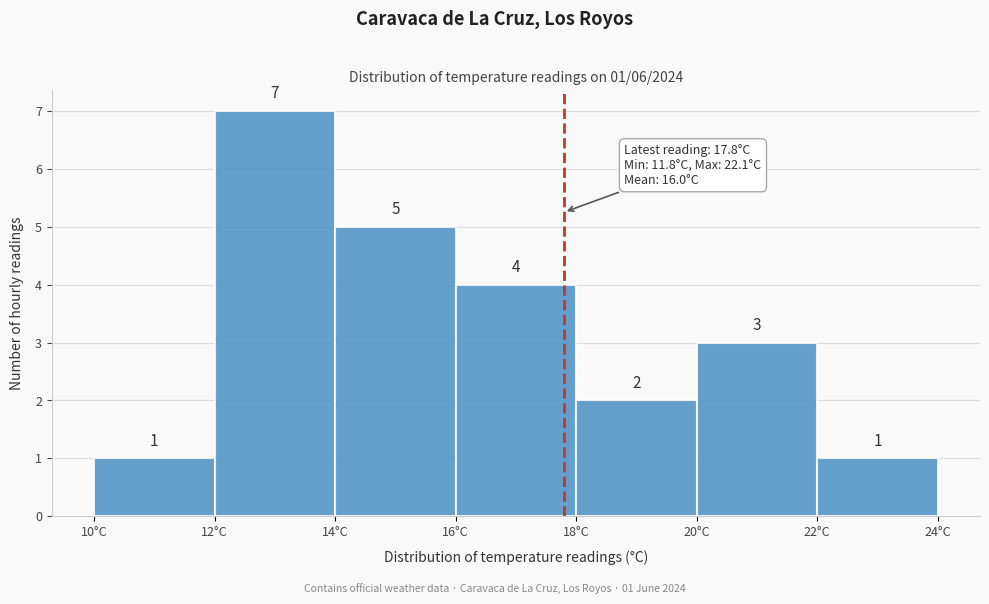

Over which range of the x-axis is the bar tallest?

12 to 14